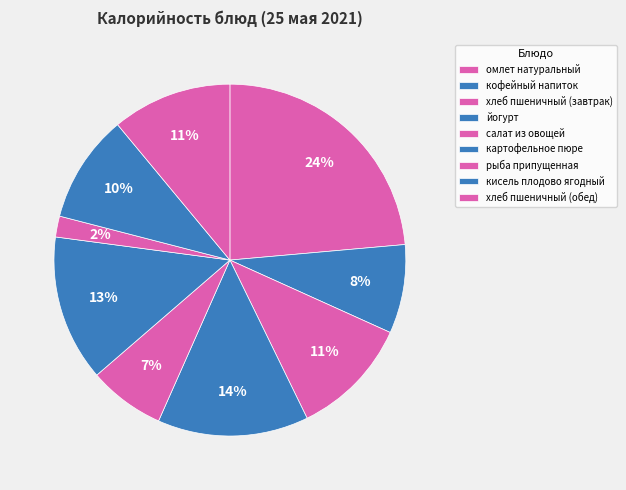

To the nearest percent, what is the average slice percentage?

11%